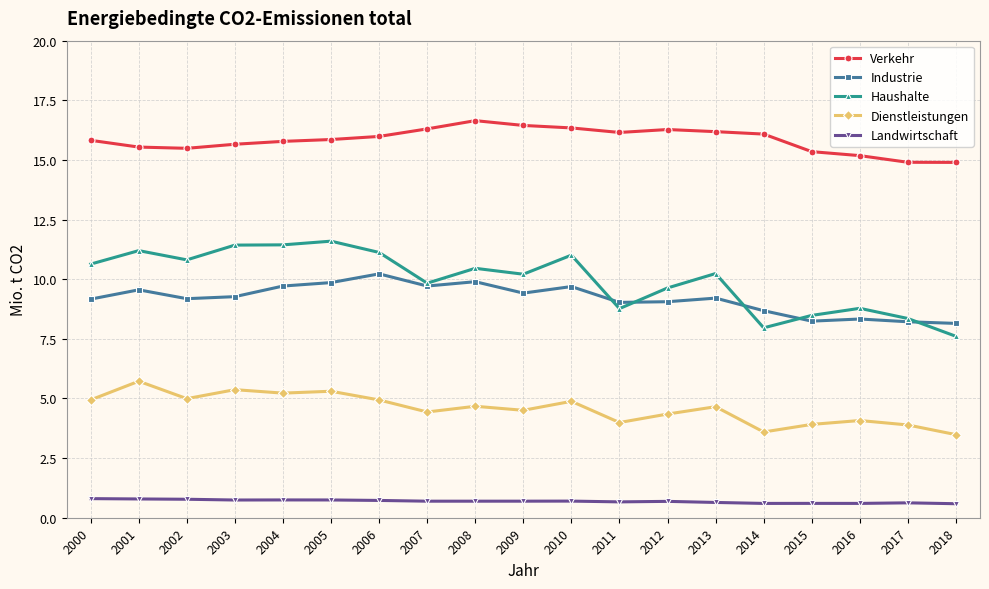

True or false: Landwirtschaft has more than 1 interior local peaks.

True